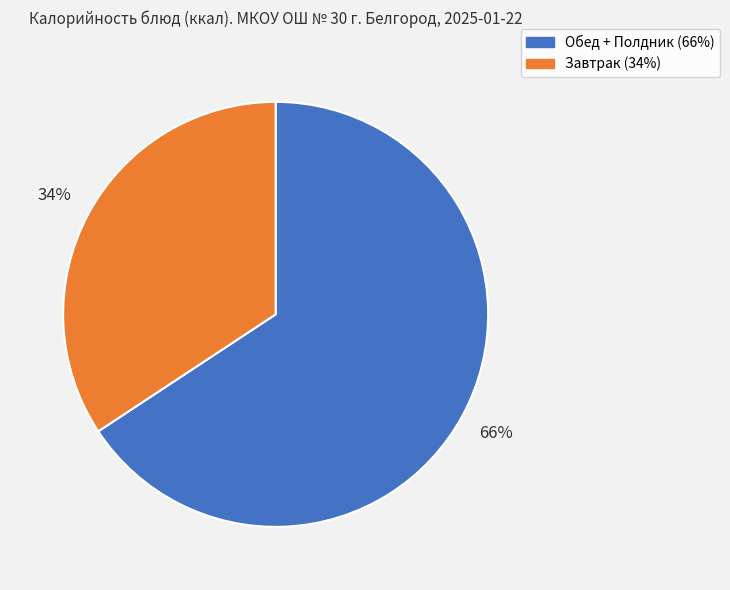

To the nearest percent, what is the average slice percentage?

50%